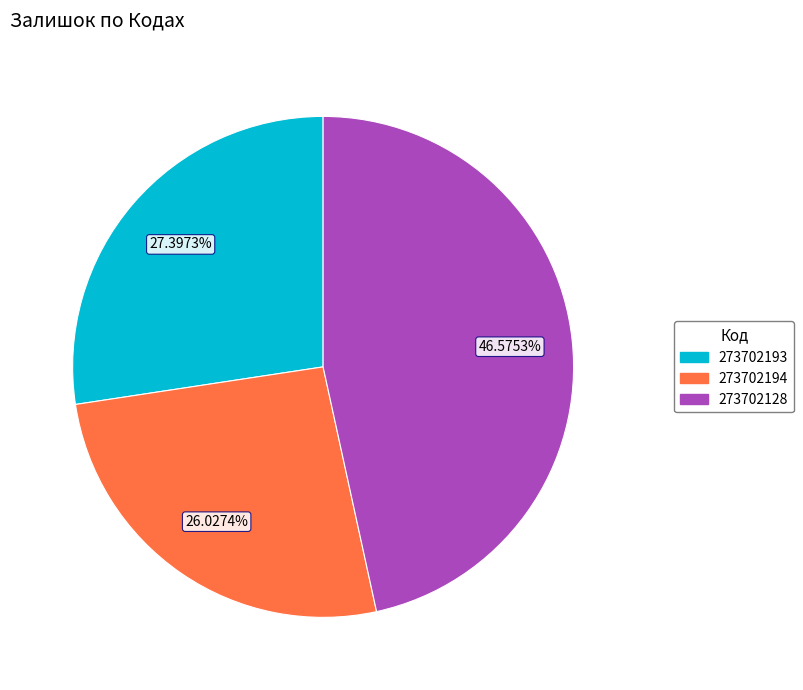

Which category has the smallest portion of the pie?

273702194